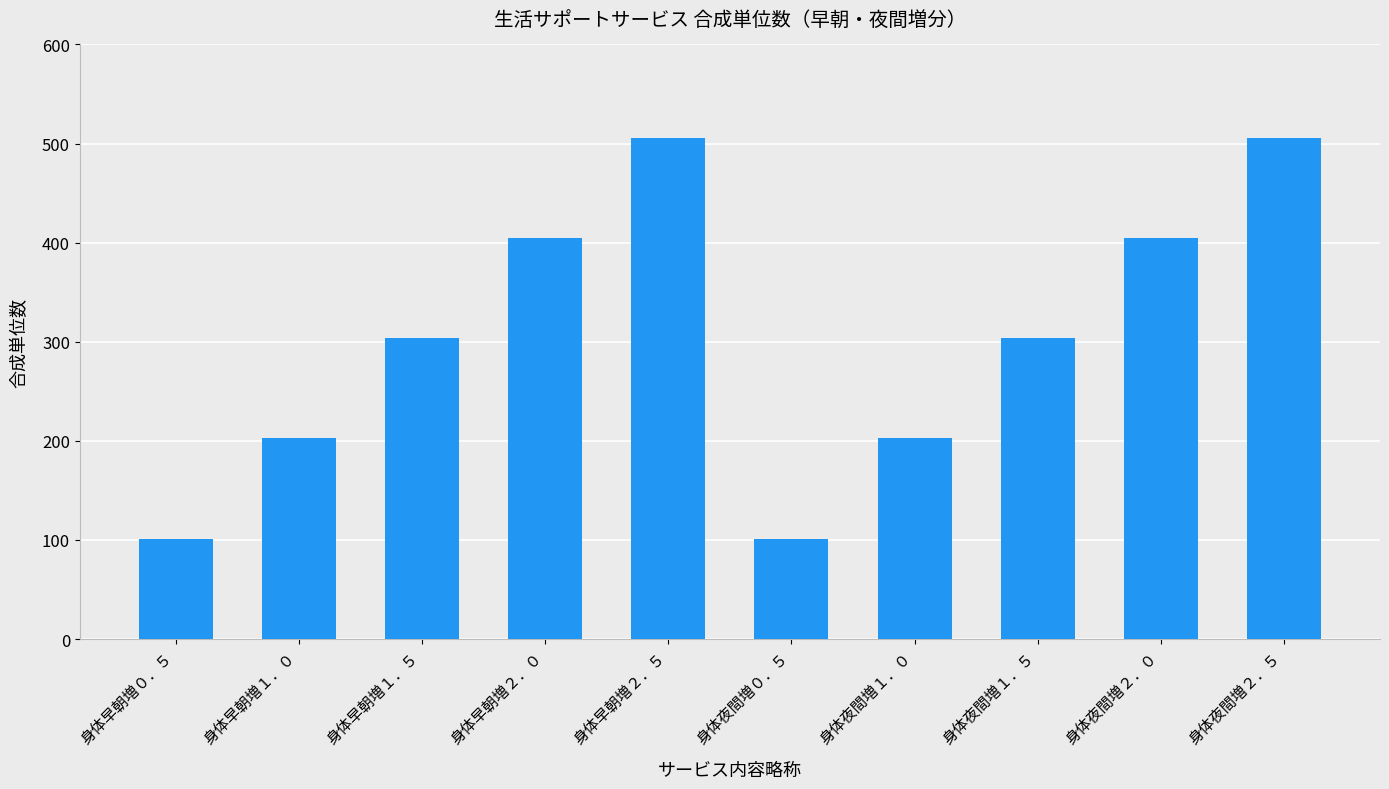

What is the smallest value displayed?

101